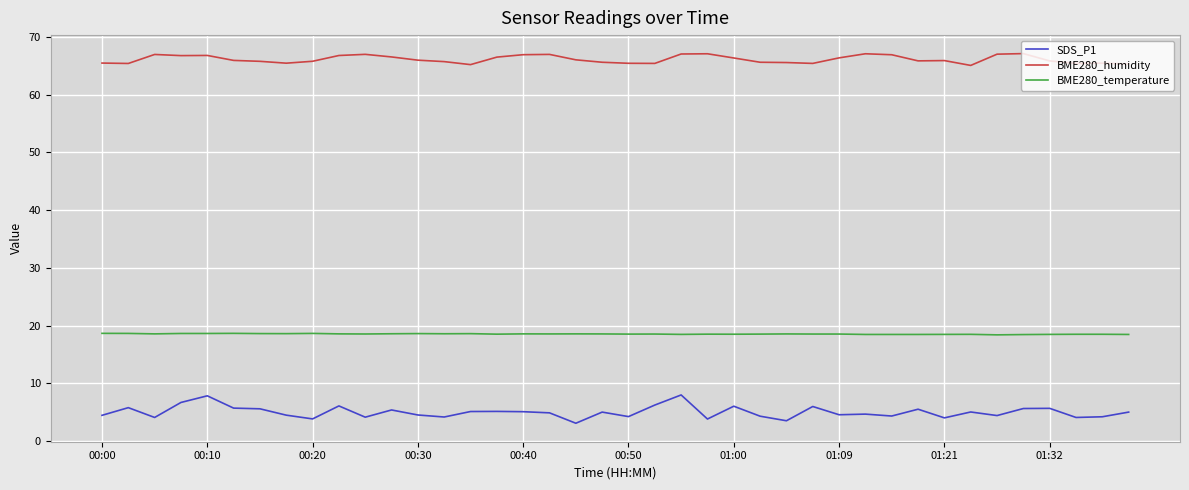

Which series has the widest spread of values?

SDS_P1